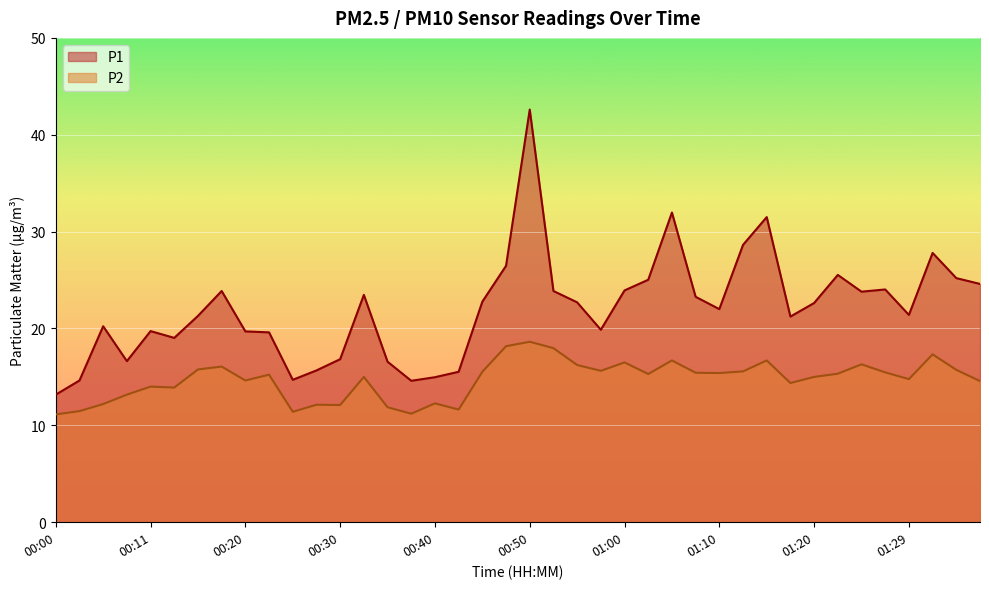

Reading right to left, extract all data points from this chart.

P1: 24.6	25.2	27.8	21.4	24.0	23.8	25.5	22.6	21.2	31.5	28.6	22.0	23.3	32.0	25.0	23.9	19.9	22.7	23.9	42.6	26.5	22.8	15.5	15.0	14.6	16.6	23.5	16.8	15.7	14.7	19.6	19.7	23.9	21.3	19.0	19.7	16.6	20.2	14.6	13.2
P2: 14.6	15.7	17.3	14.8	15.5	16.3	15.3	15.0	14.4	16.7	15.6	15.4	15.4	16.7	15.3	16.5	15.6	16.2	18.0	18.6	18.2	15.5	11.6	12.3	11.2	11.9	15.0	12.1	12.1	11.4	15.2	14.6	16.1	15.8	13.9	14.0	13.2	12.2	11.5	11.1